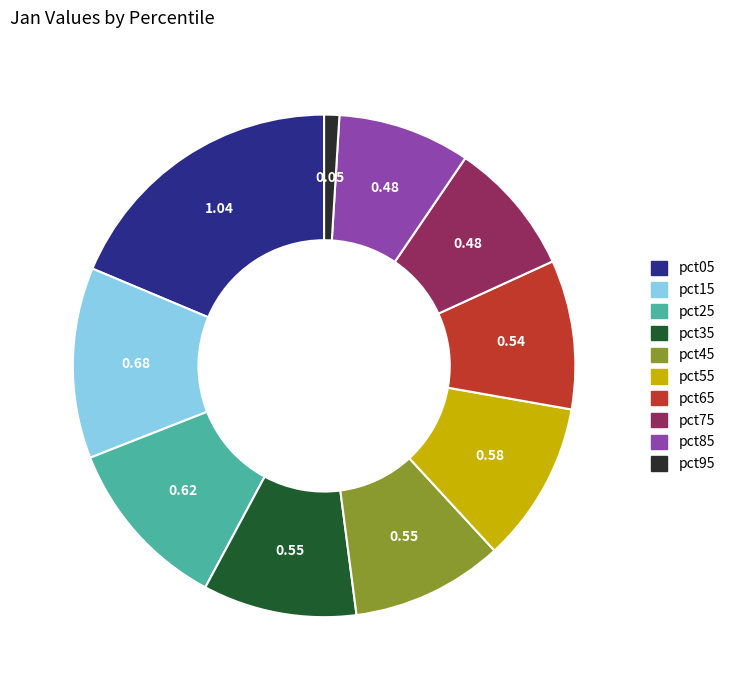

How many slices are in this pie chart?

10